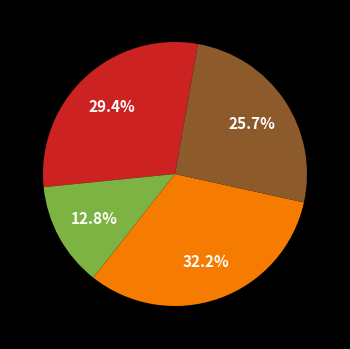

How many segments does this pie chart have?

4